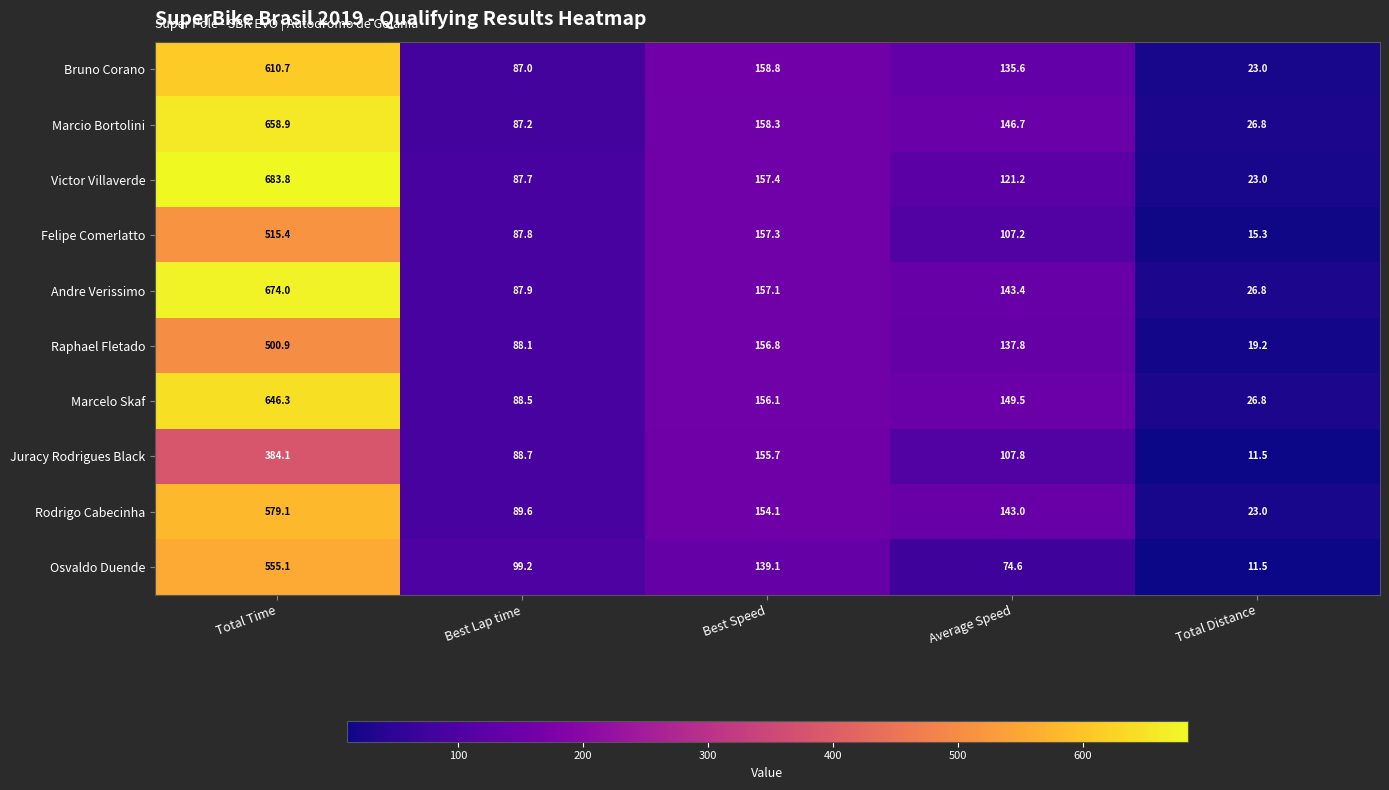

True or false: Raphael Fletado has a value of 88.1 at Best Lap time.

True